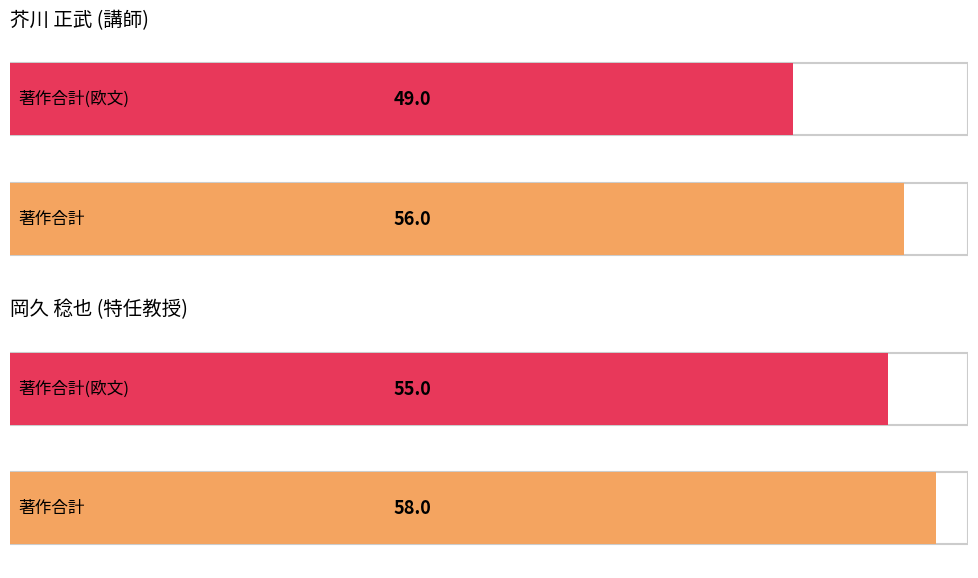

At which label does 著作合計 reach its peak?

岡久 稔也